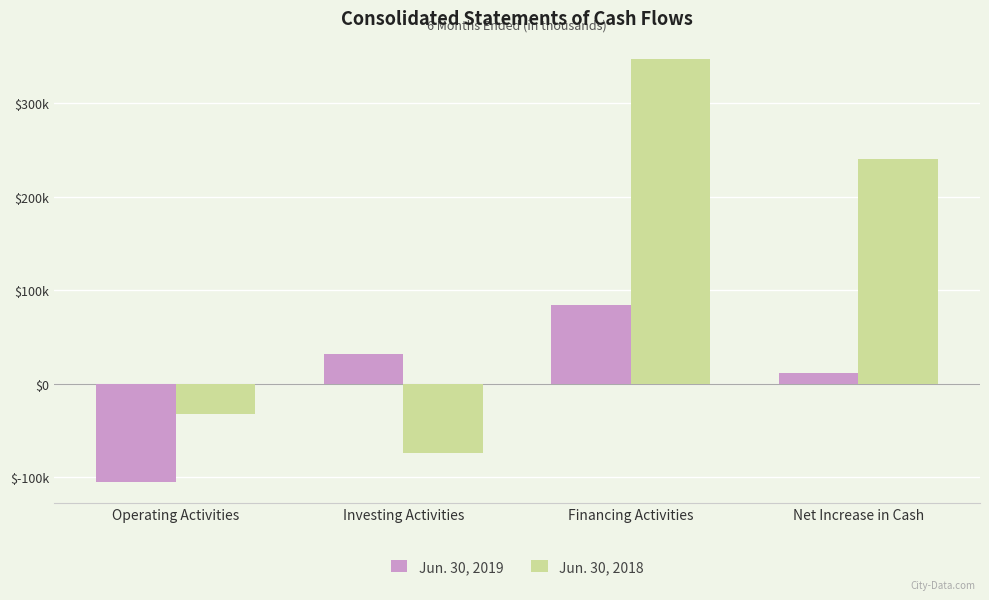

Is it true that Jun. 30, 2019 equals 16987 at Net Increase in Cash?

False